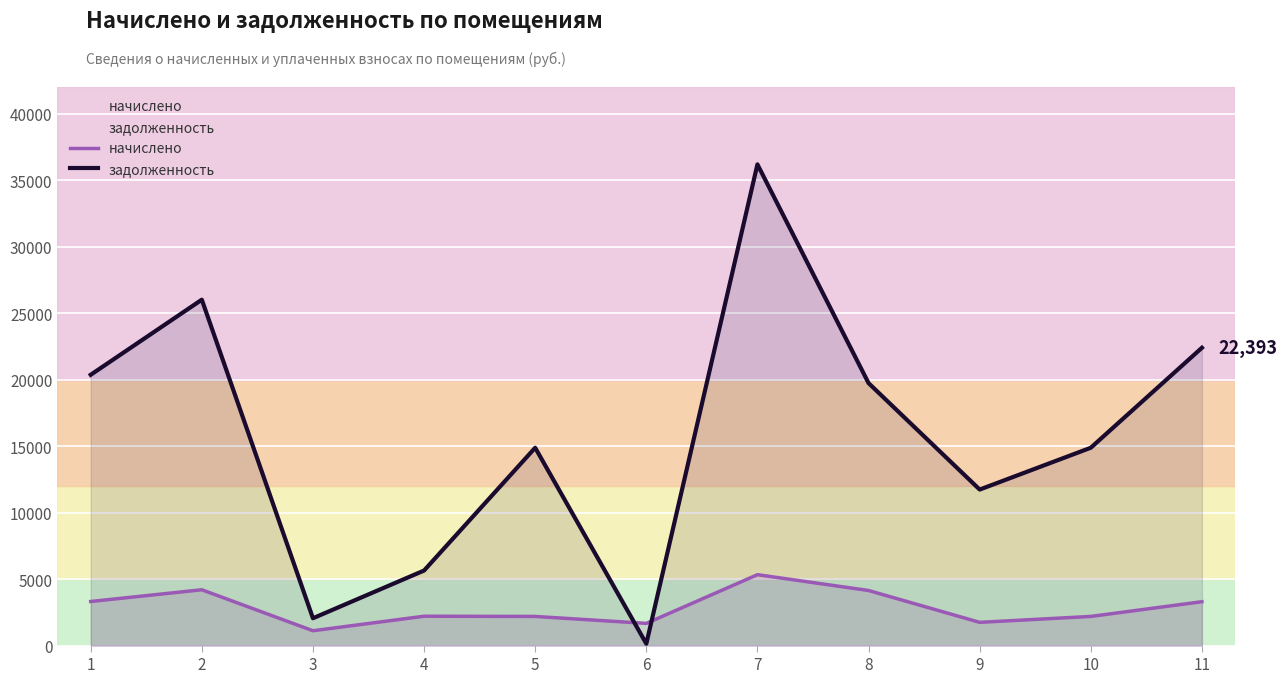

How many interior local peaks does the задолженность series have?

3